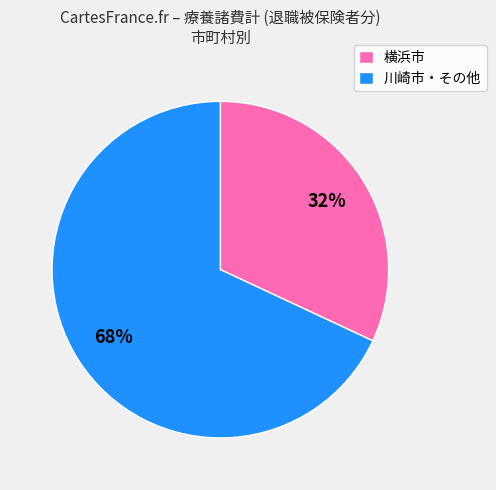

How many segments does this pie chart have?

2